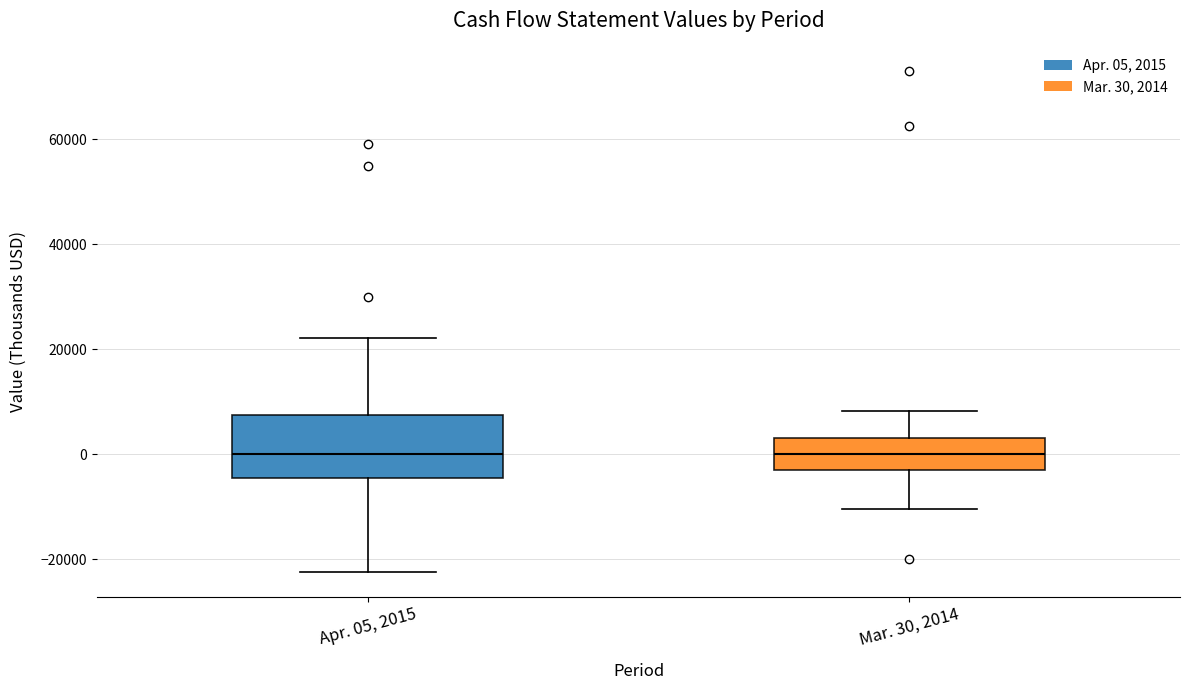

Which box is the tallest, from its lower edge to its upper edge?

Apr. 05, 2015